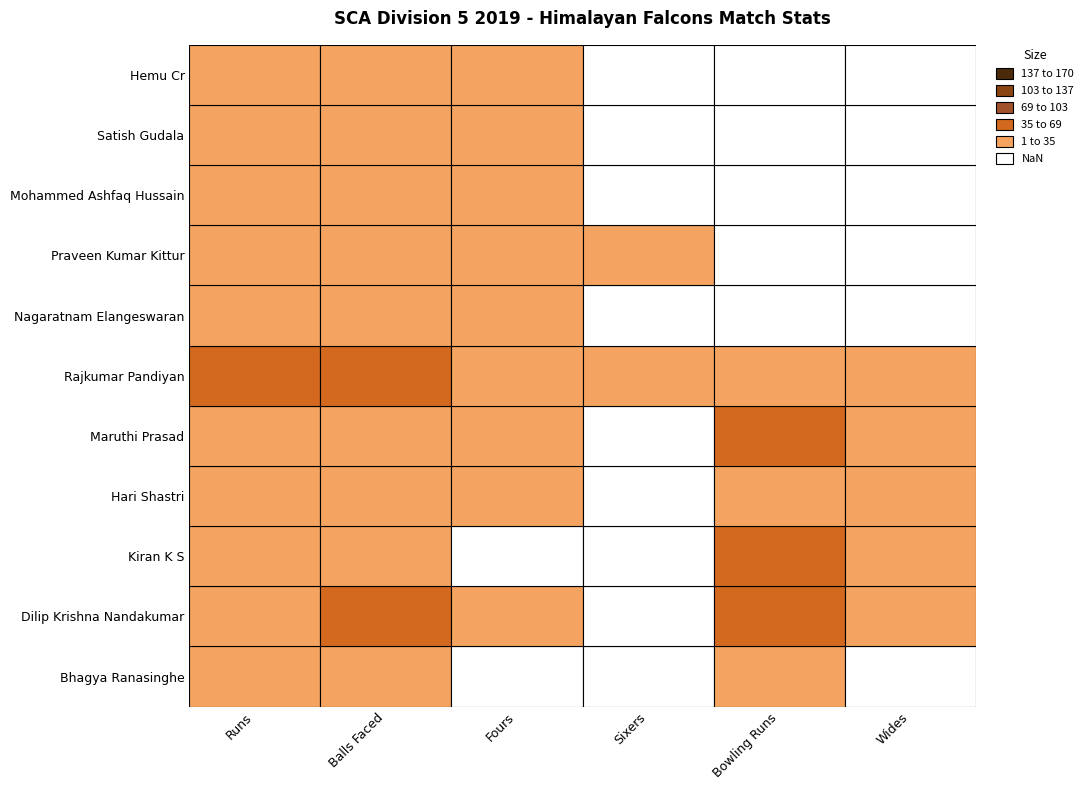

Which category has the highest value in the Wides series?

Hari Shastri